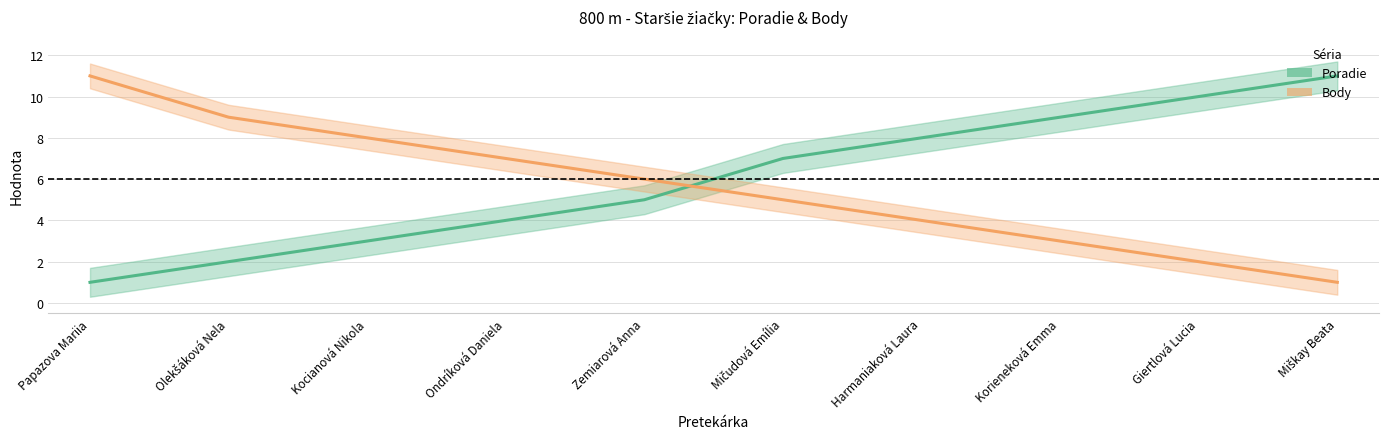

Reading left to right, what are all the values shown in this chart?

Poradie: Papazova Mariia=1	Olekšáková Nela=2	Kocianová Nikola=3	Ondríková Daniela=4	Zemiarová Anna=5	Mičudová Emília=7	Harmaniaková Laura=8	Korieneková Emma=9	Giertlová Lucia=10	Miškay Beata=11
Body: Papazova Mariia=11	Olekšáková Nela=9	Kocianová Nikola=8	Ondríková Daniela=7	Zemiarová Anna=6	Mičudová Emília=5	Harmaniaková Laura=4	Korieneková Emma=3	Giertlová Lucia=2	Miškay Beata=1